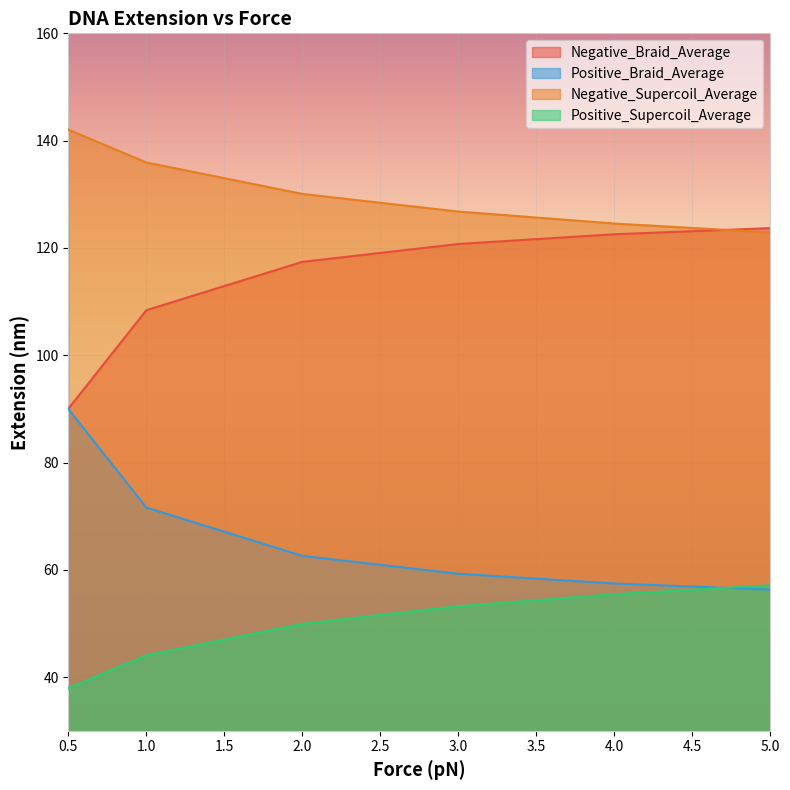

The value of Negative_Supercoil_Average at 3.0 is 57.6. True or false?

False